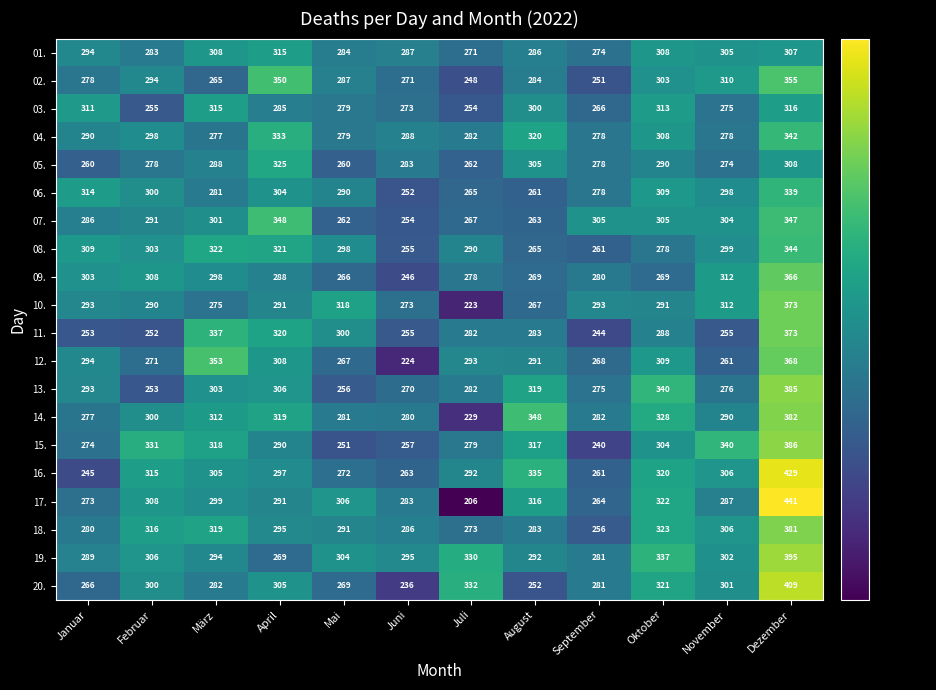

What is the sum of all 10. values?

3499